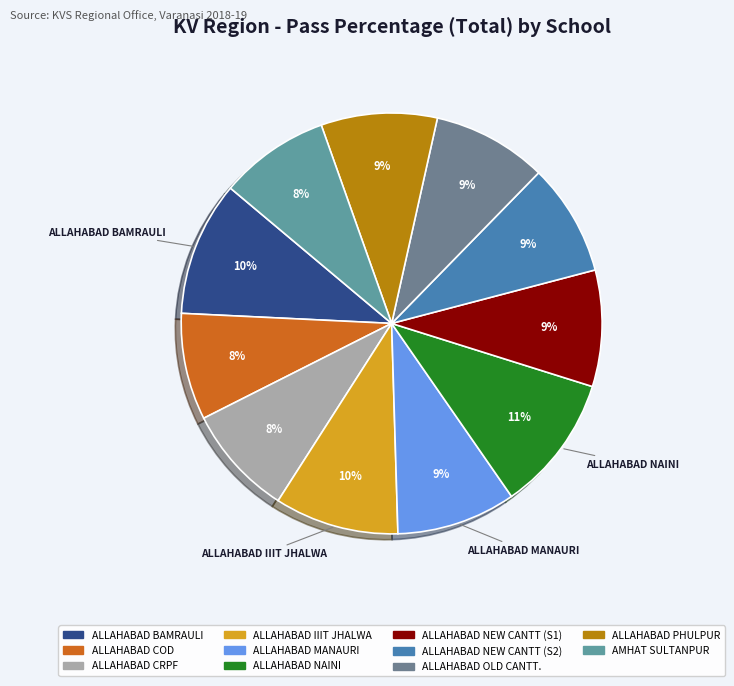

Which slice is the largest?

ALLAHABAD NAINI